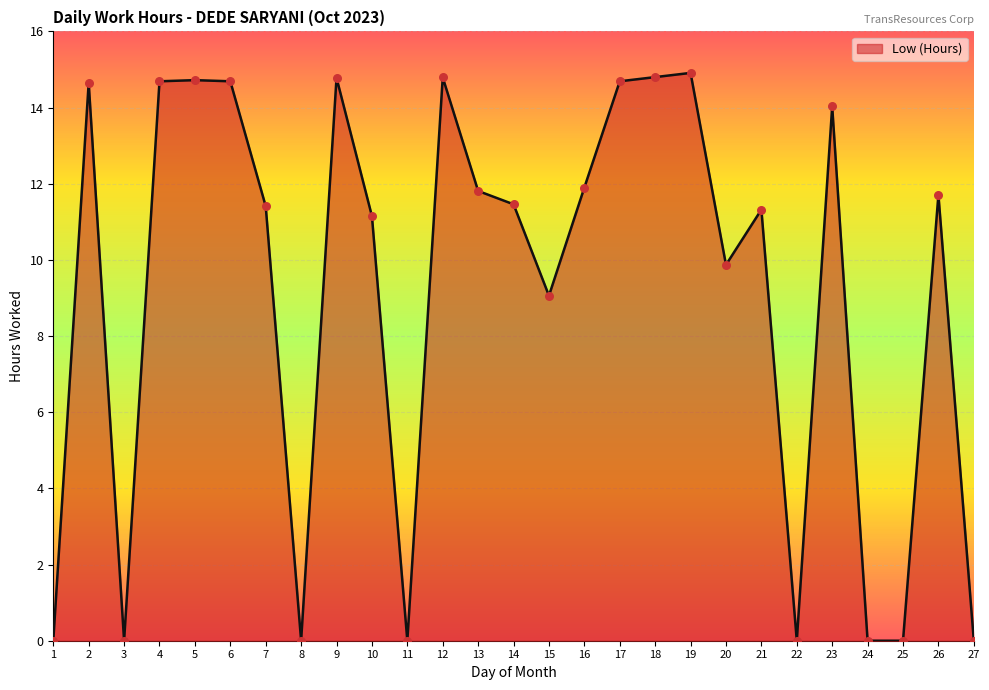

Approximately how many times larger is the value at 19 compared to 16?

1.3